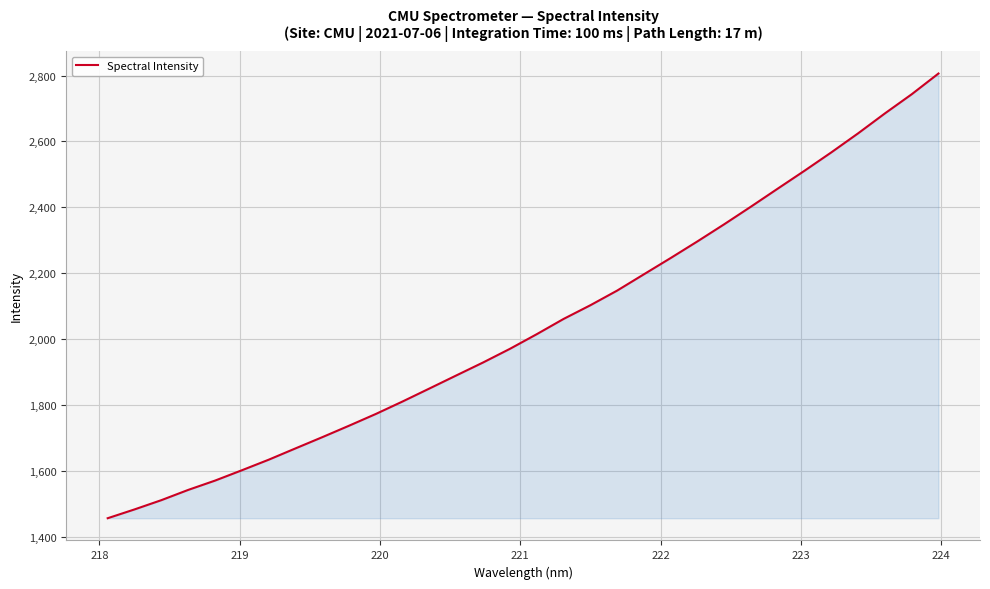

What is the greatest value displayed?

2806.2